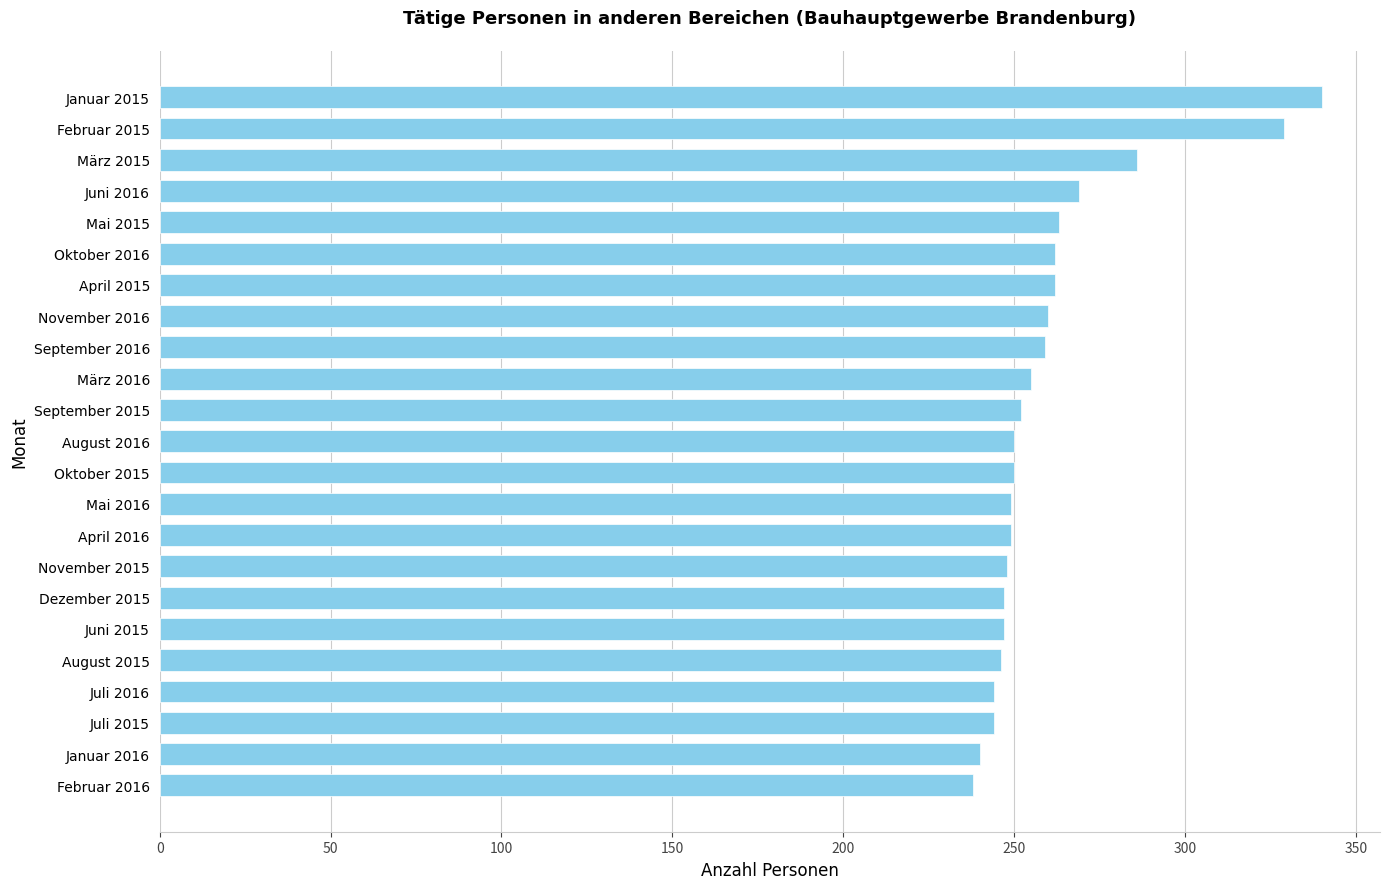

What is the average value?

260